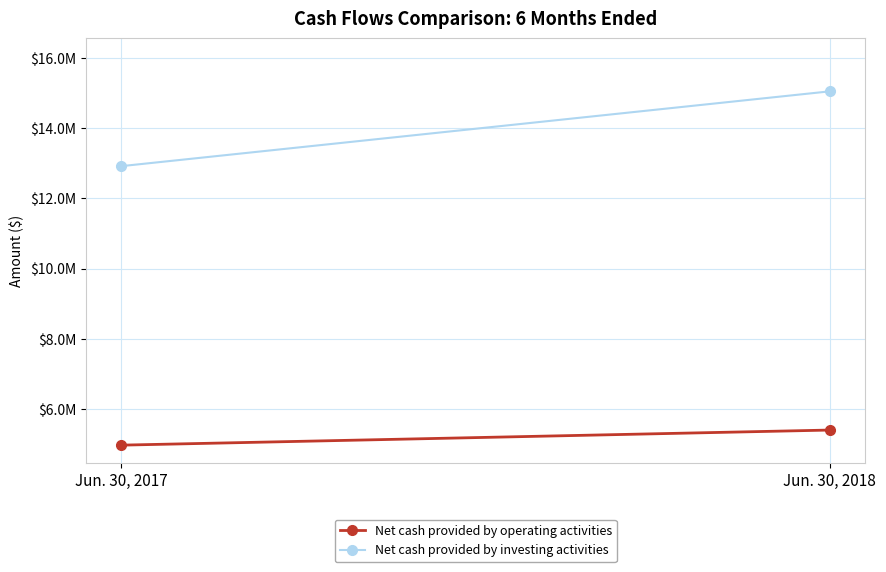

List the series in order of their peak value, lowest first.

Net cash provided by operating activities, Net cash provided by investing activities